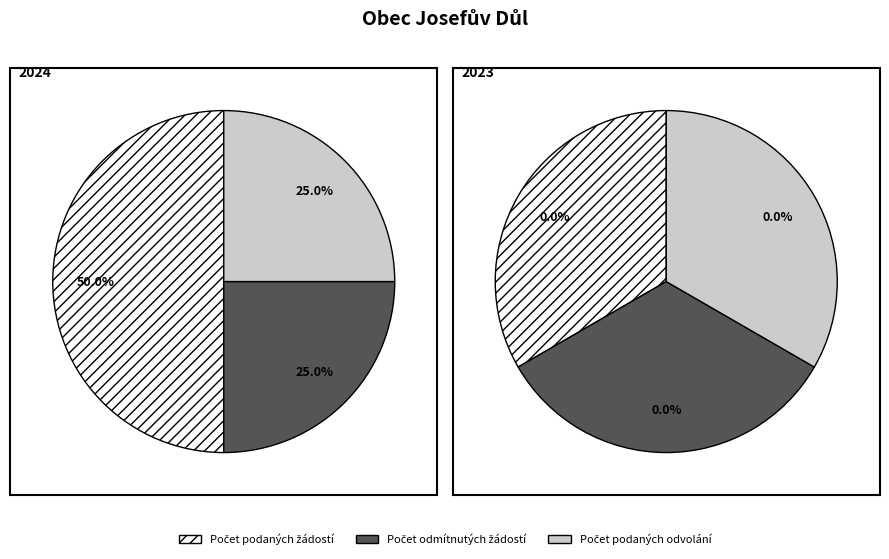

Is there a majority slice in this chart?

Yes